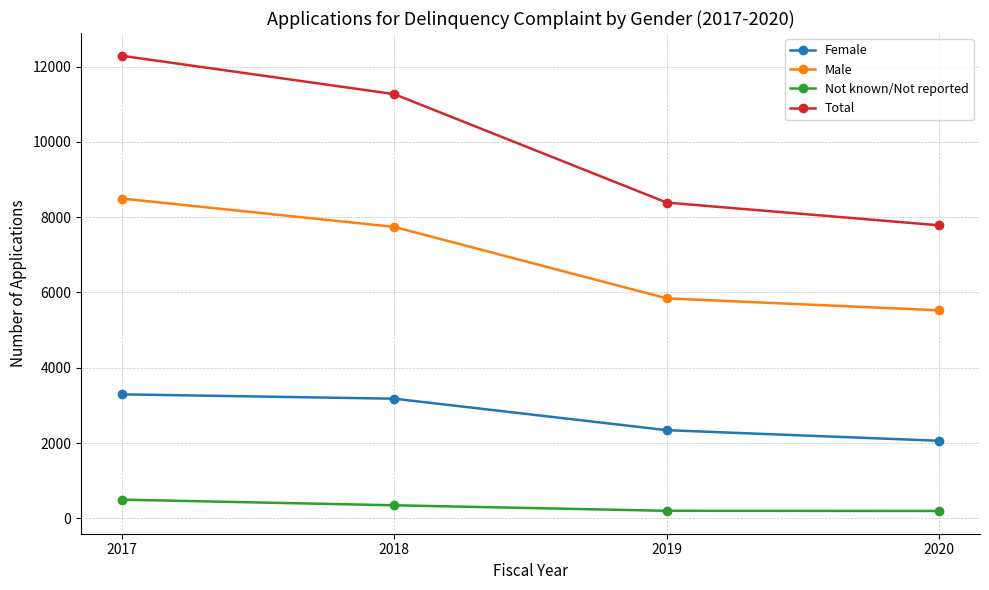

At which category does the chart reach its peak across all series?

2017